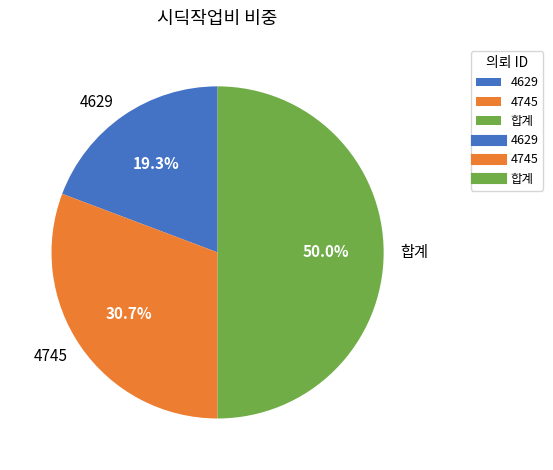

True or false: 4629 accounts for 7% of the total.

False